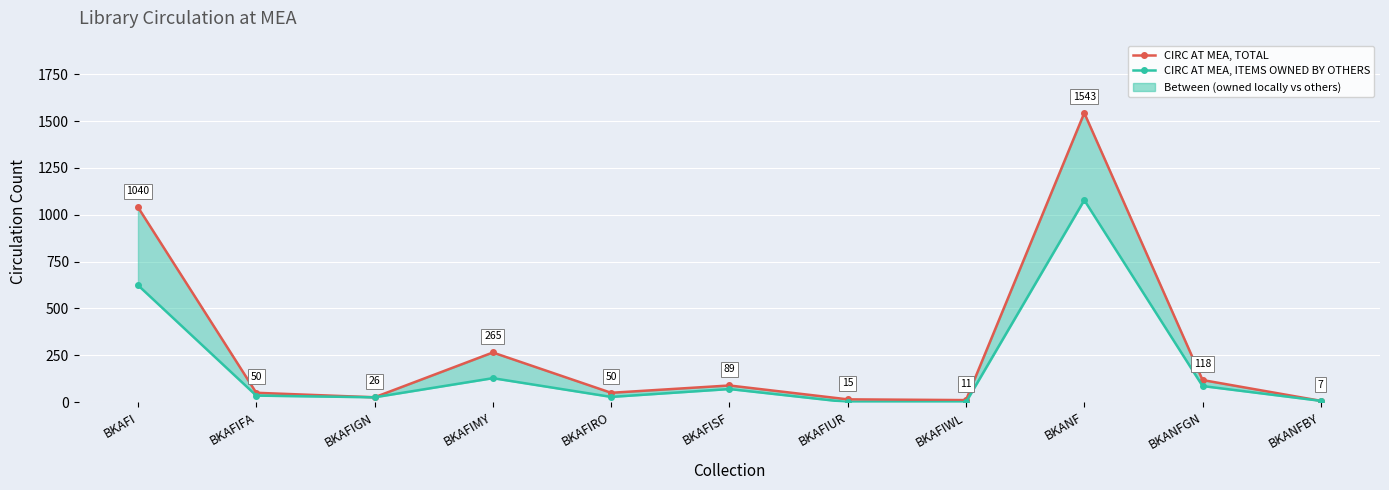

Is it true that CIRC AT MEA, TOTAL equals 118 at BKANFGN?

True